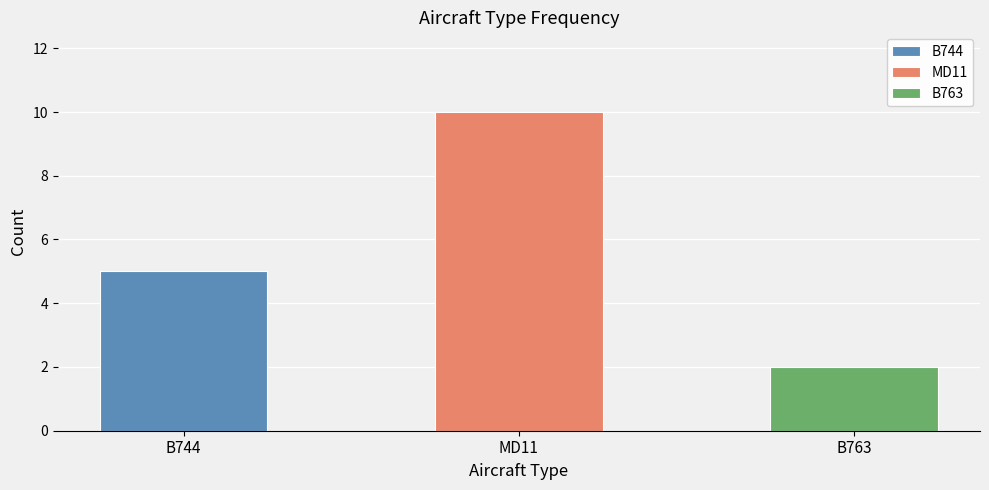

The value at B744 is 8. True or false?

False